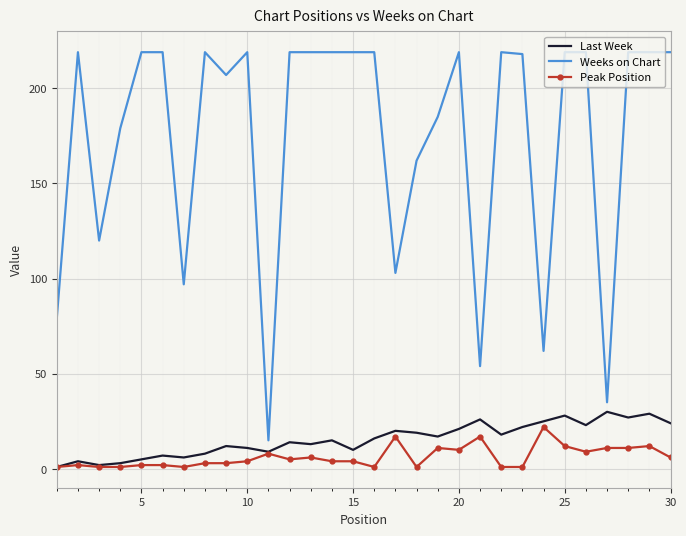

Count the number of categories in the chart.

30